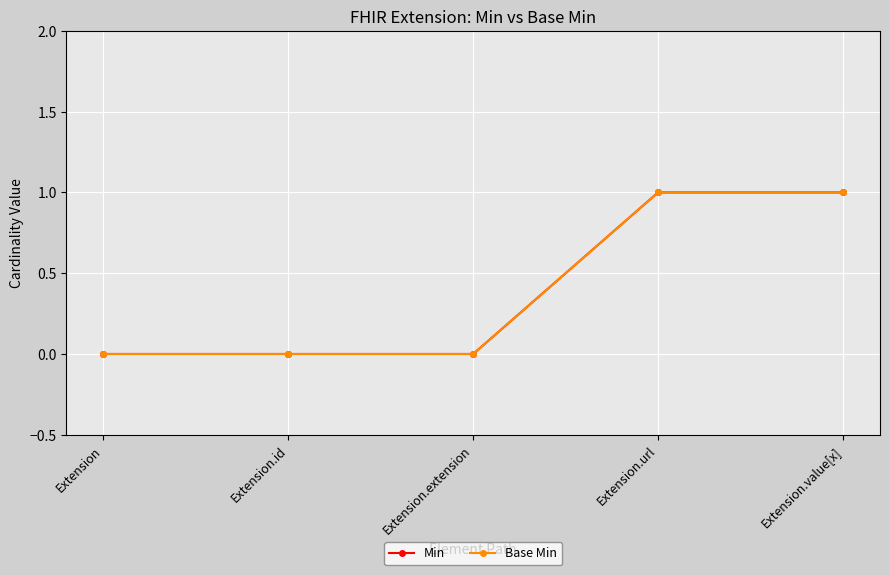

True or false: Min and Base Min cross at least once.

False